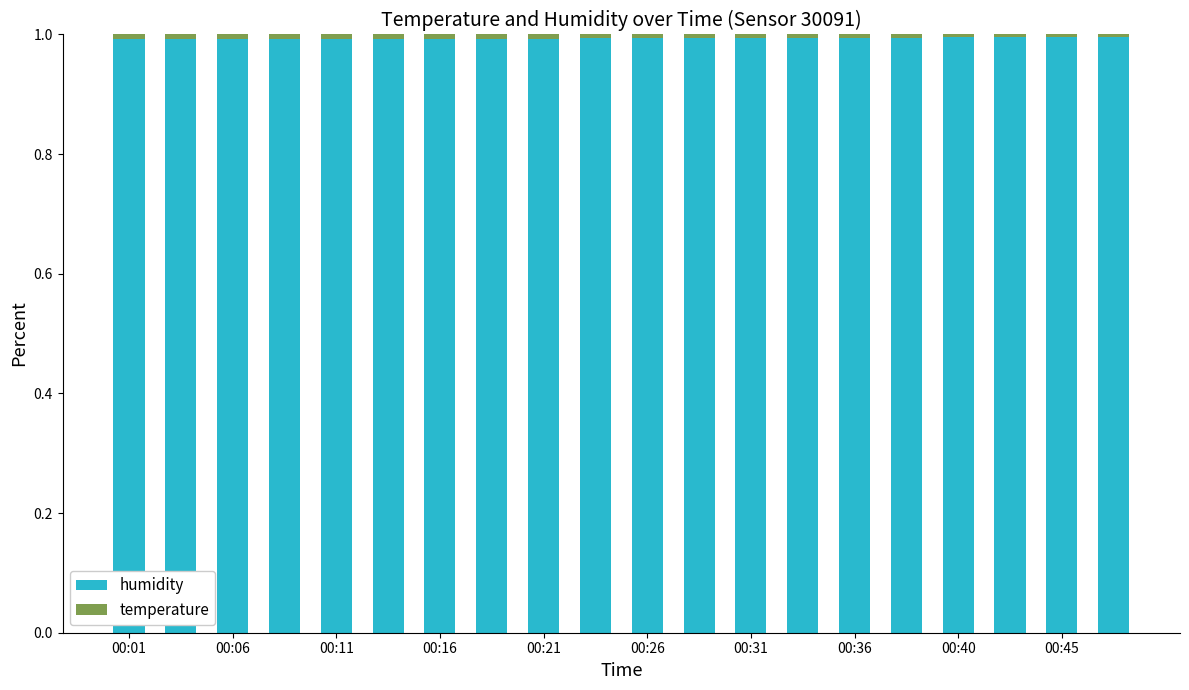

What is the average value of the humidity series?

1.0